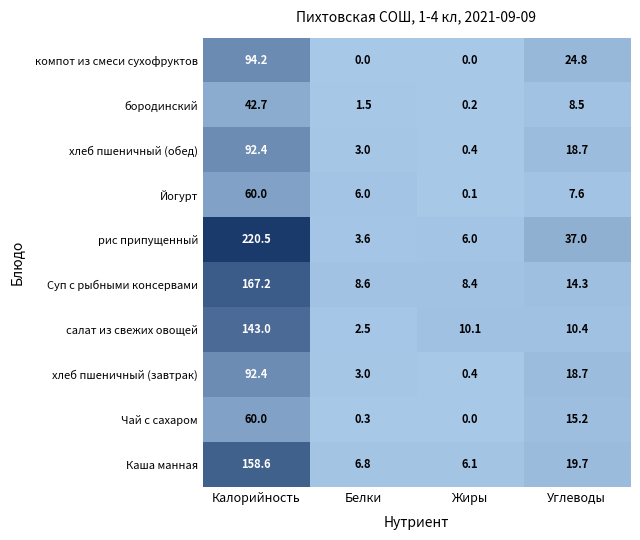

Count the number of data series in this chart.

10